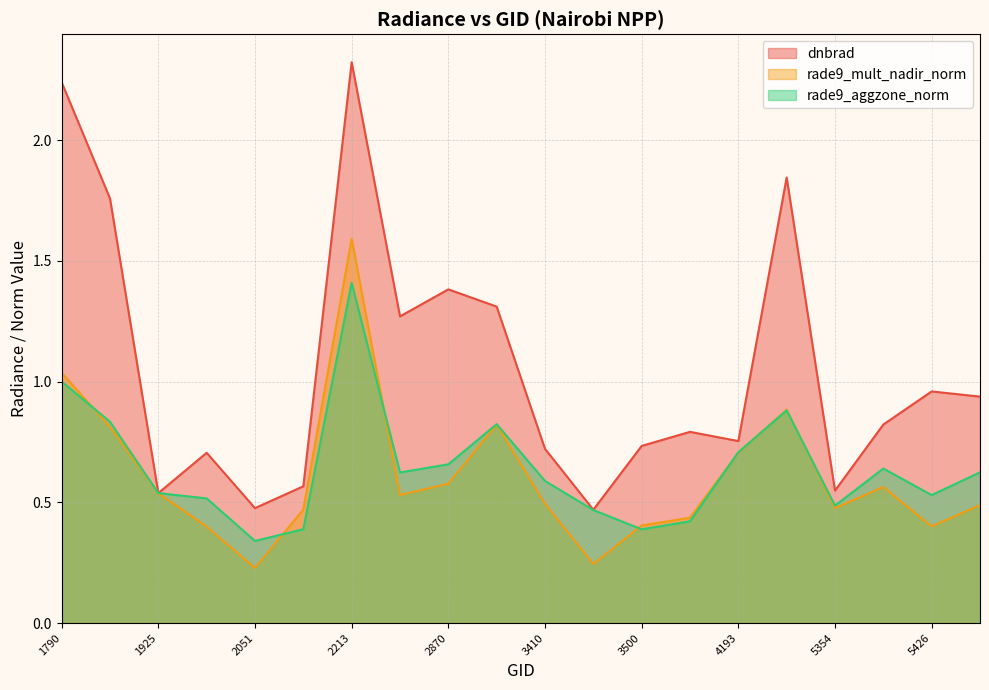

What is the sum of the dnbrad values at 3005 and 1925?

1.8